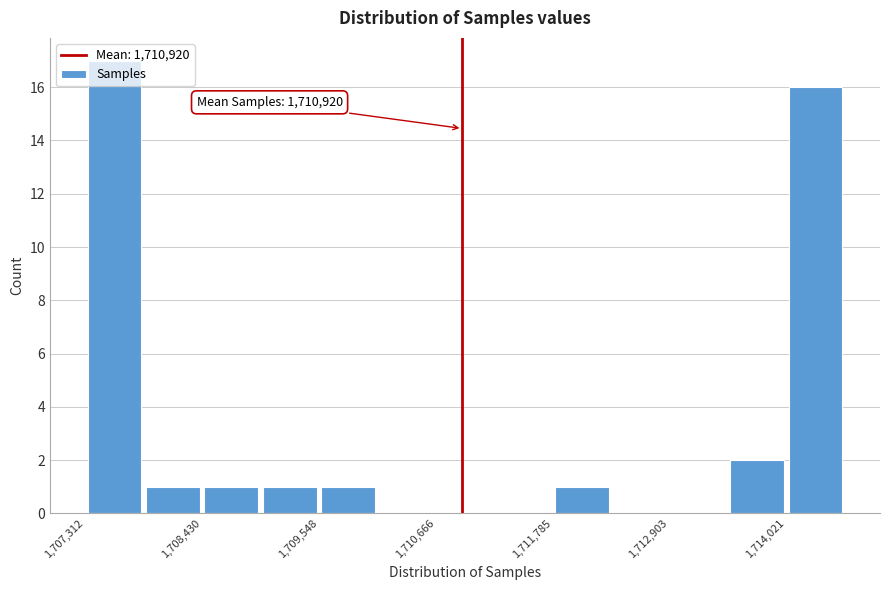

Around what value on the x-axis is the tallest bar? Give the approximate position of its centre, as read against the axis.

1707600